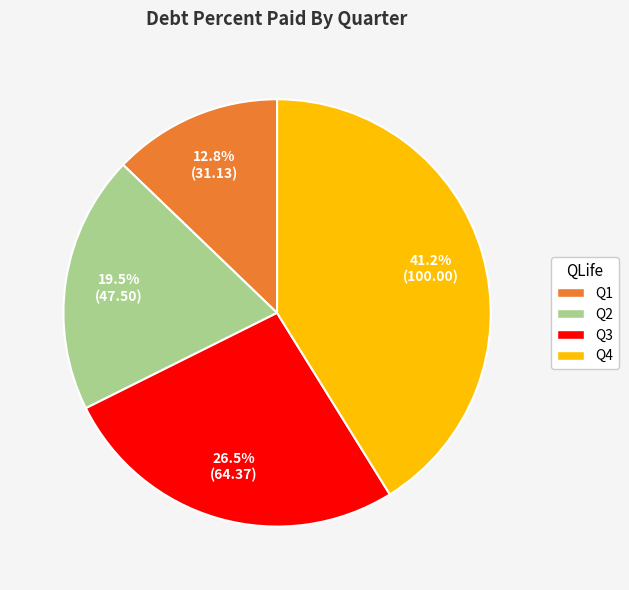

What is the ratio of the value at Q1 to the value at Q4?

0.3